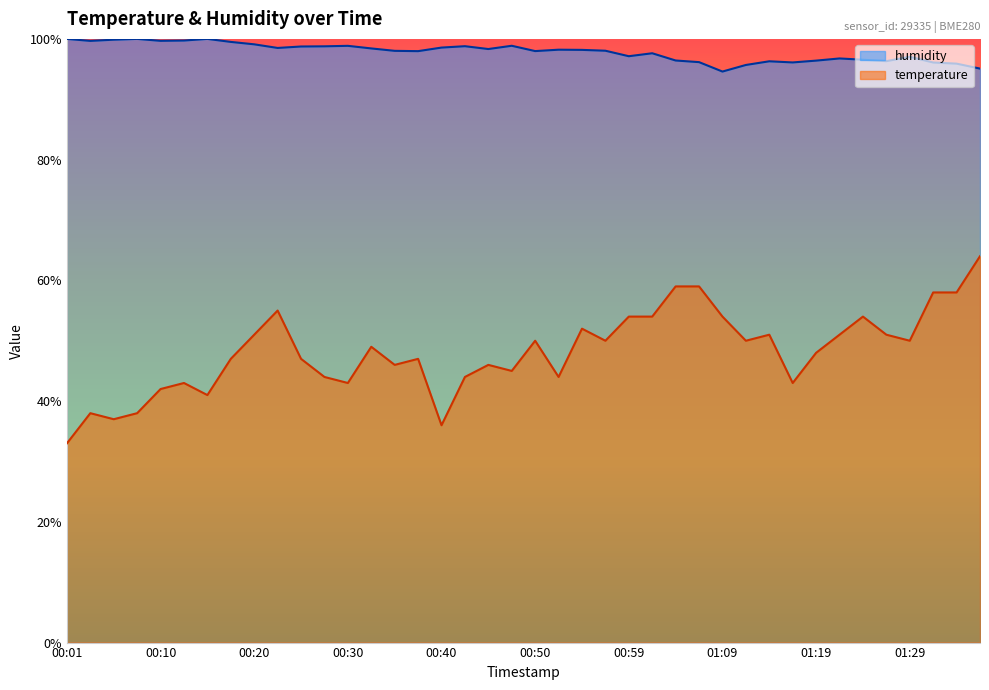

True or false: temperature has more than 1 interior local peaks.

True